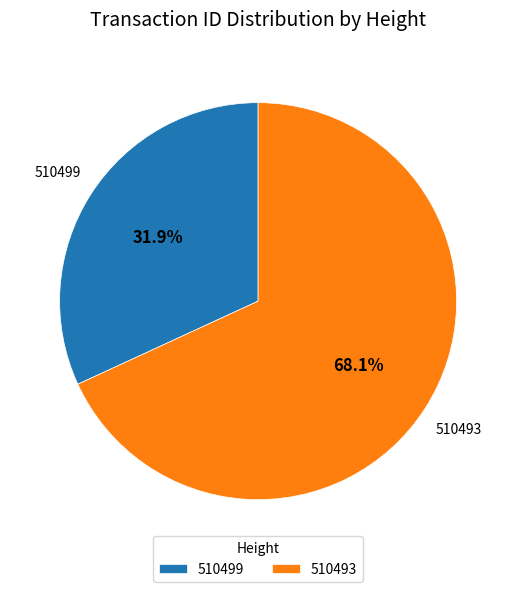

Which slice is the largest?

510493